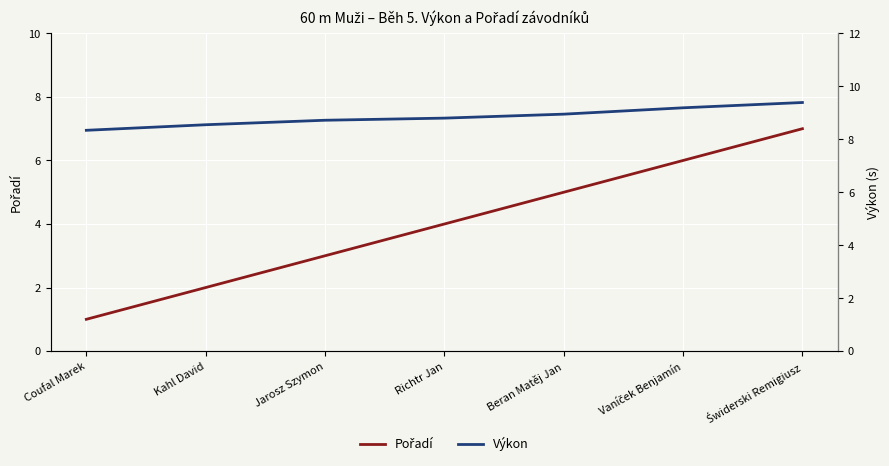

What is the lowest value of the Pořadí series?

1.0